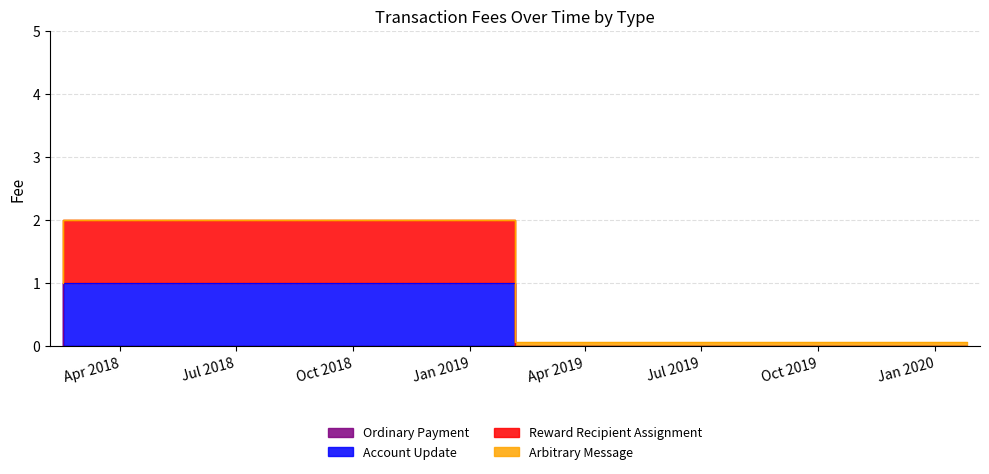

True or false: Account Update has more than 1 interior local peaks.

False